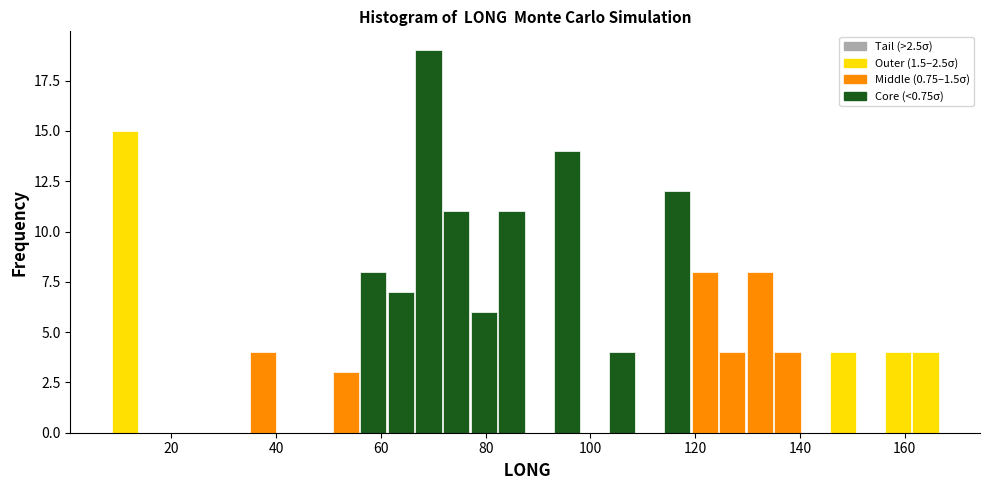

Around what value on the x-axis is the tallest bar? Give the approximate position of its centre, as read against the axis.

70